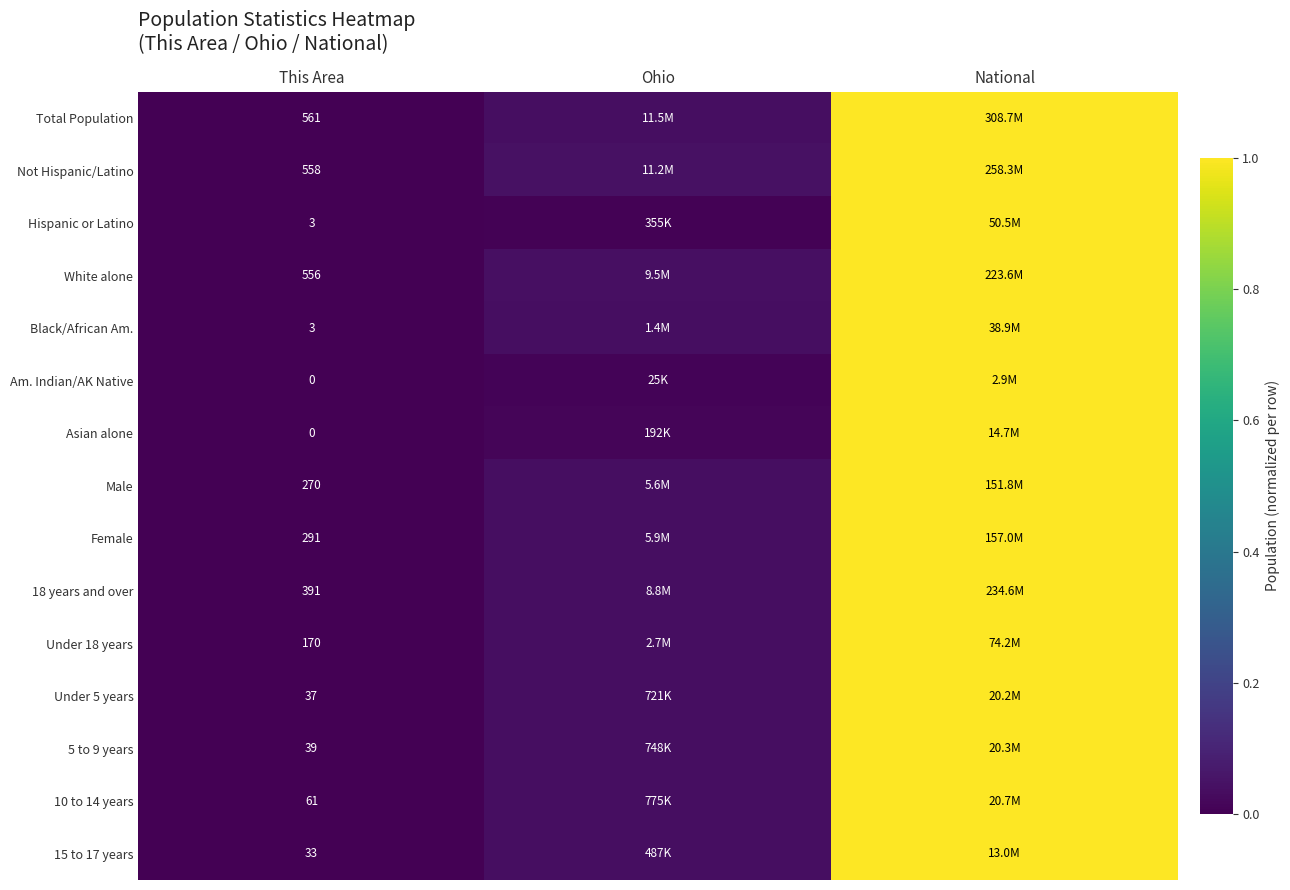

Which label corresponds to the smallest value in the chart?

This Area